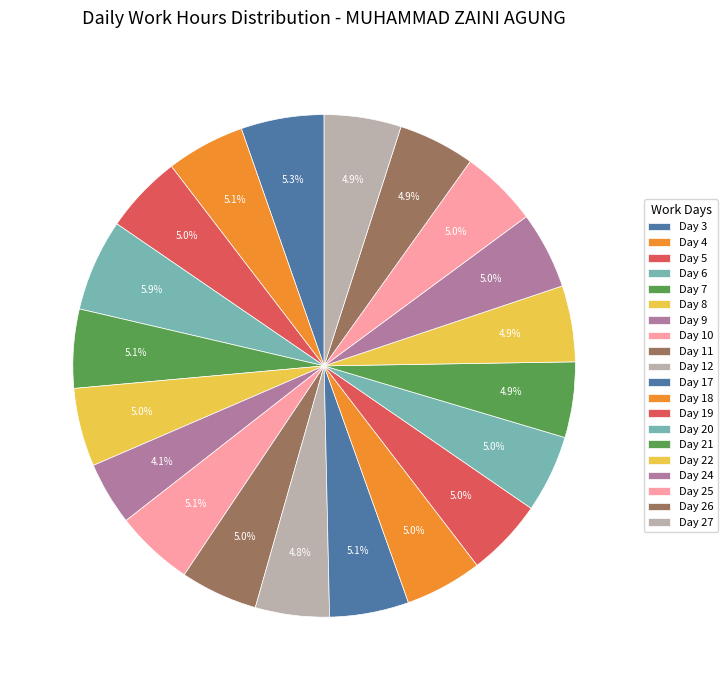

How many slices are in this pie chart?

20